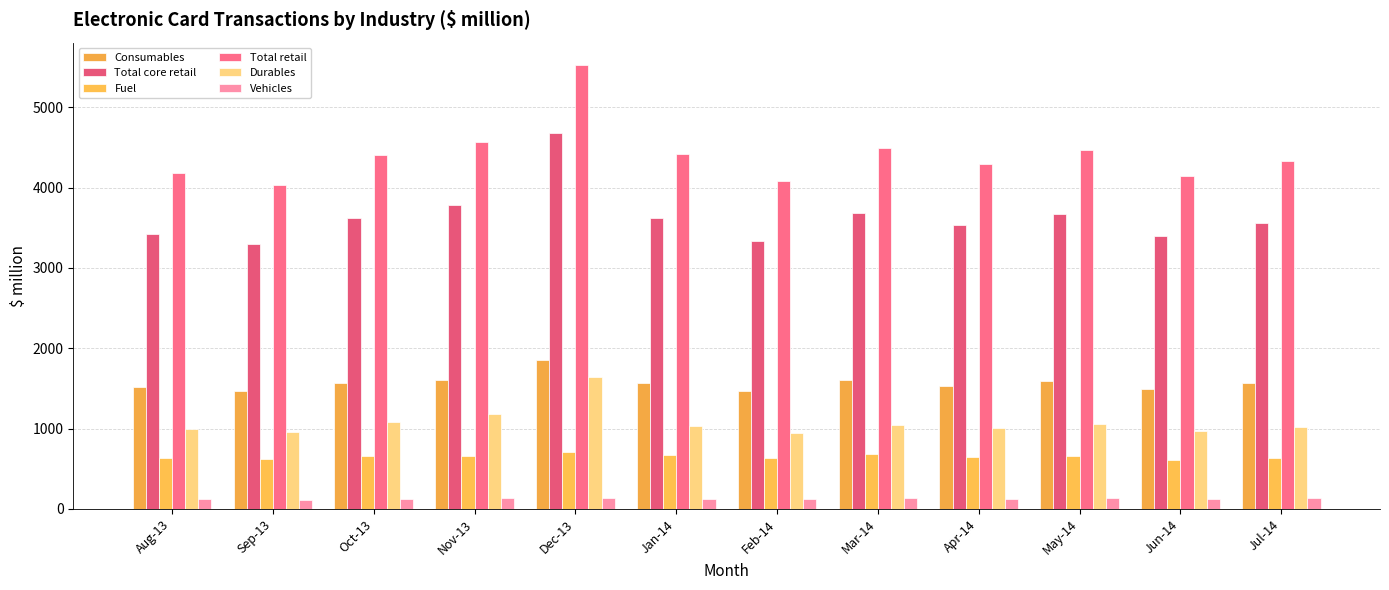

Does the chart contain any negative values?

No